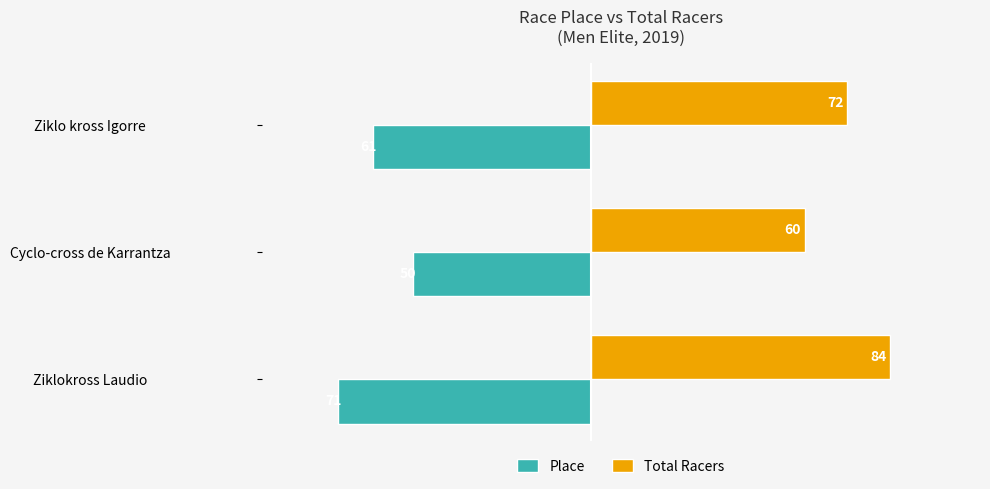

Which series has the widest spread of values?

Total Racers